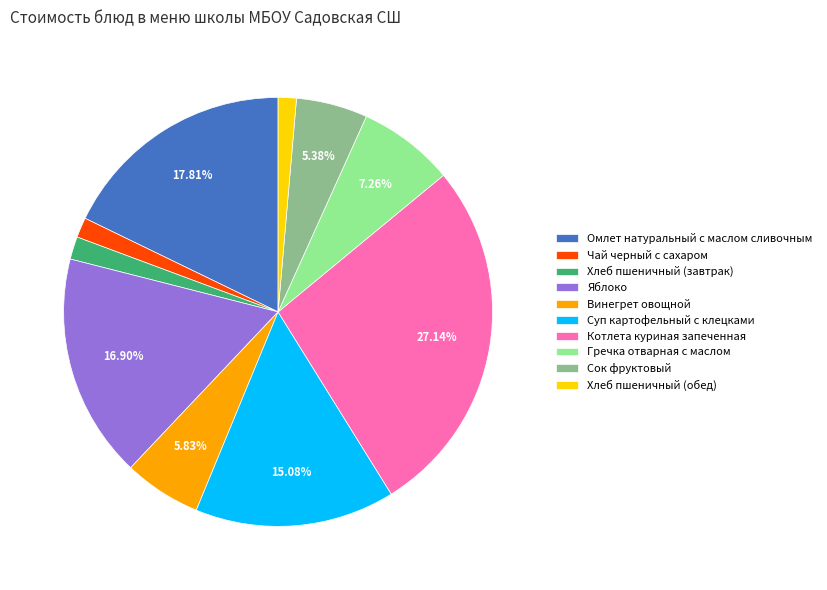

Is it true that Хлеб пшеничный (завтрак) is 2% of the pie?

True